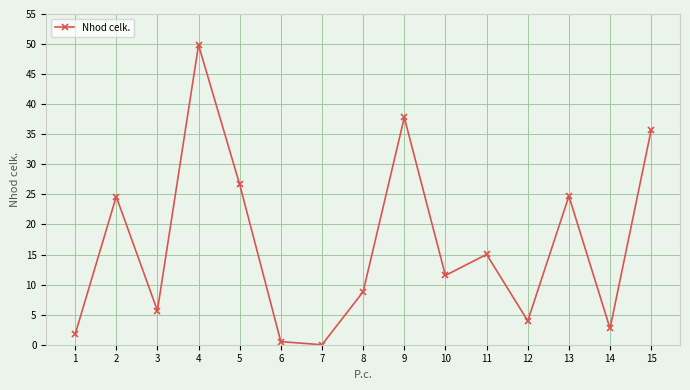

Does the chart have visible grid lines?

Yes